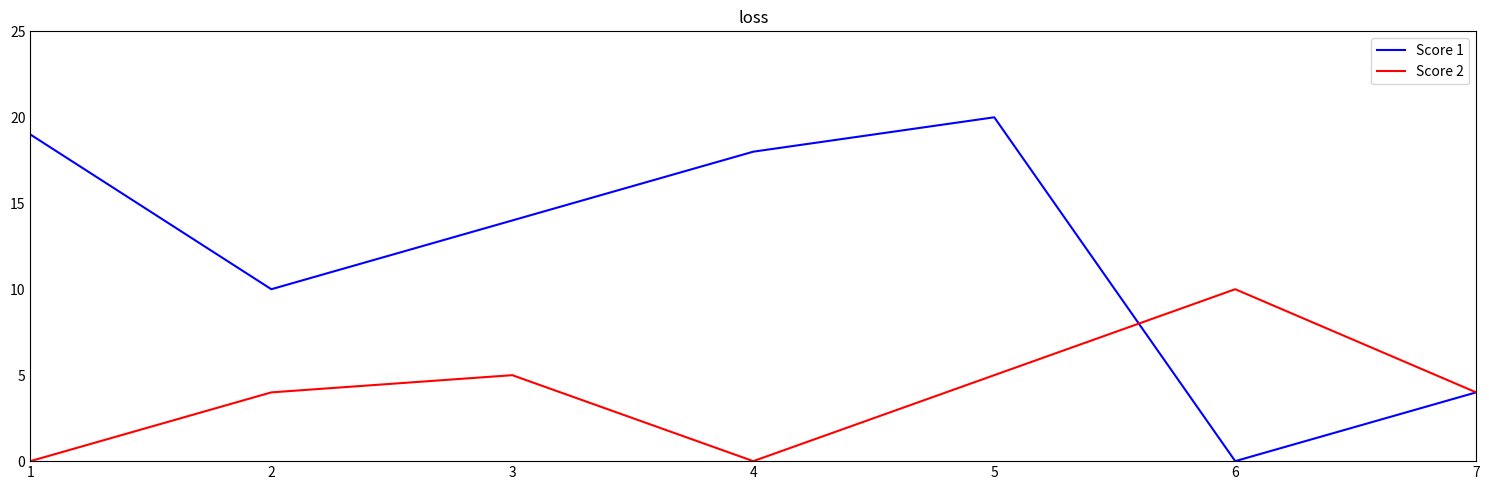

Reading left to right, transcribe all the data shown in this chart.

Score 1: 19	10	14	18	20	0	4
Score 2: 0	4	5	0	5	10	4